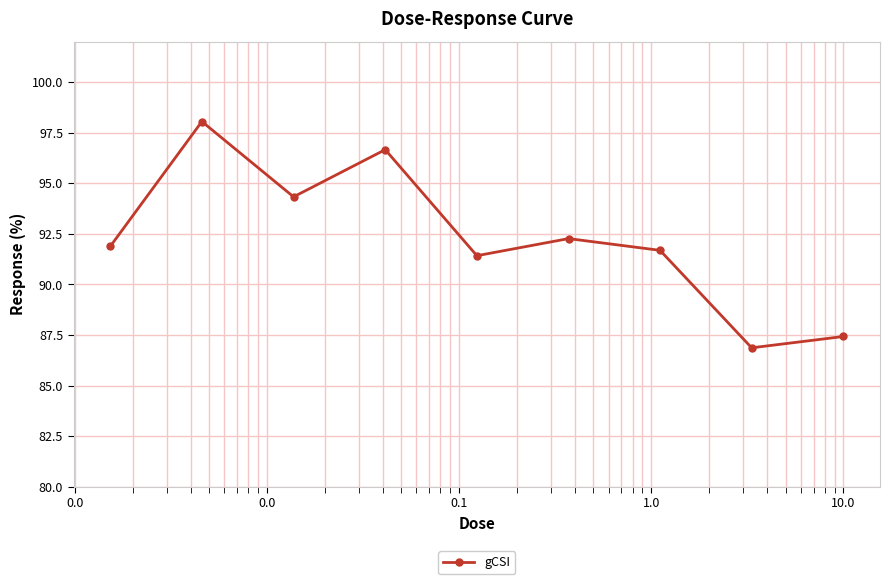

What is the value of the 4th point from the left?

96.7